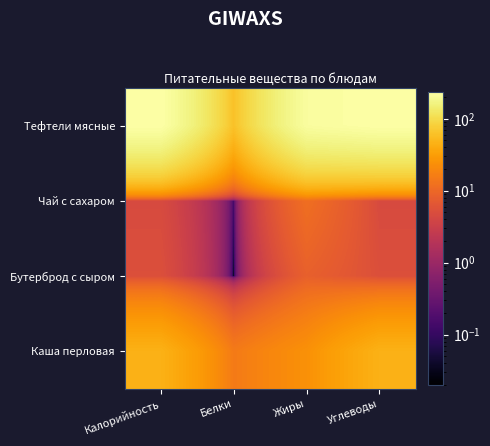

Between Калорийность and Белки, which series saw the biggest shift?

Тефтели мясные